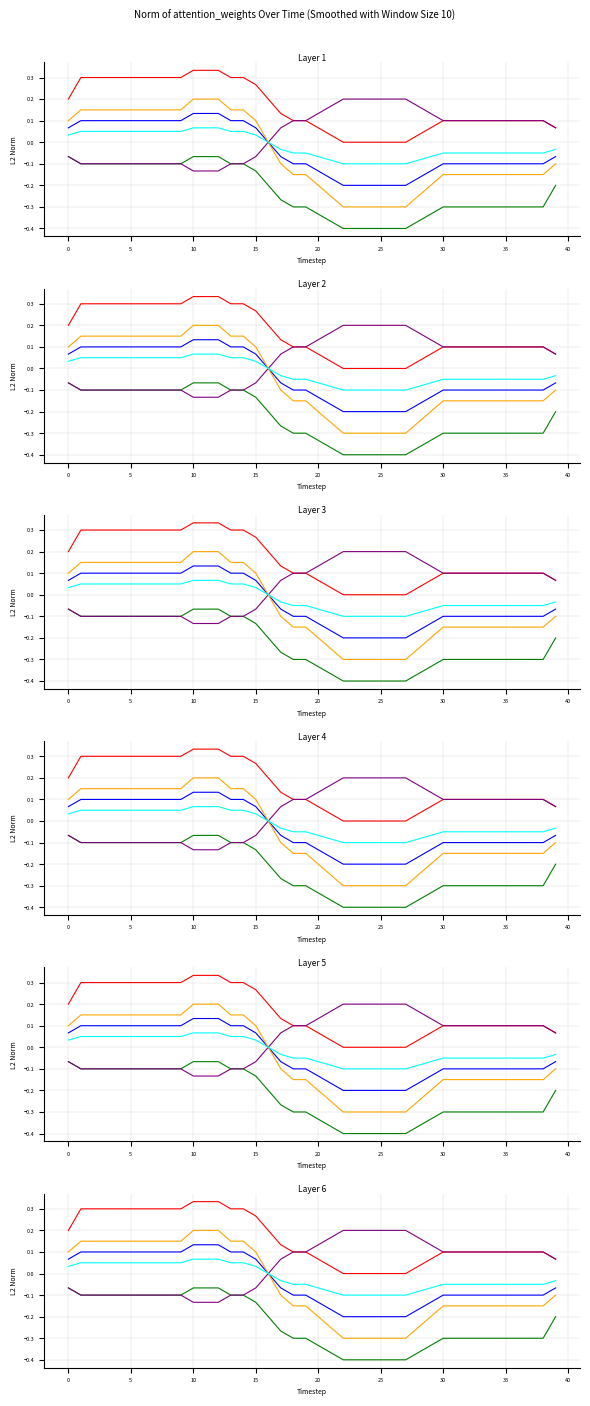

True or false: Value_scaled0.5 and Value intersect in this chart.

False